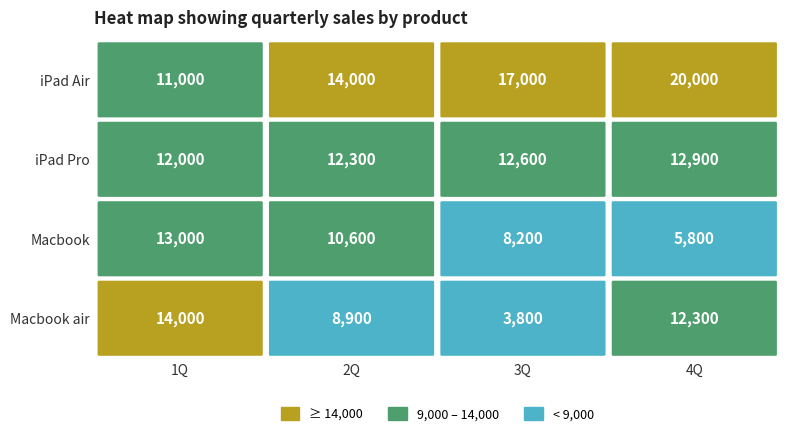

What is the difference between the Macbook air values at 3Q and 4Q?

8500